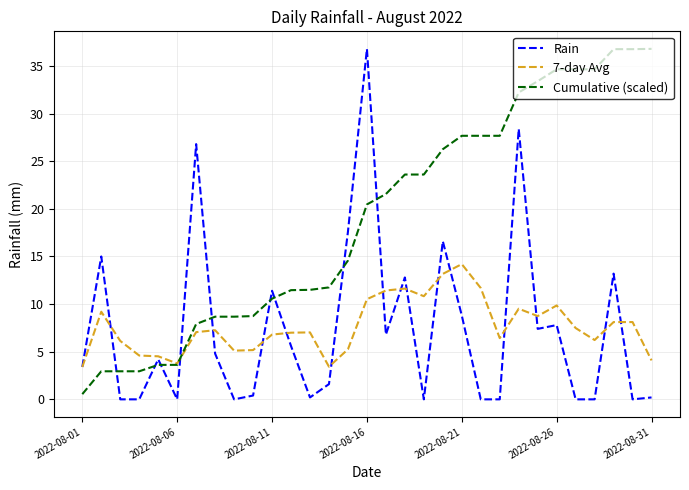

What is the maximum value for 7-day Avg?

14.2